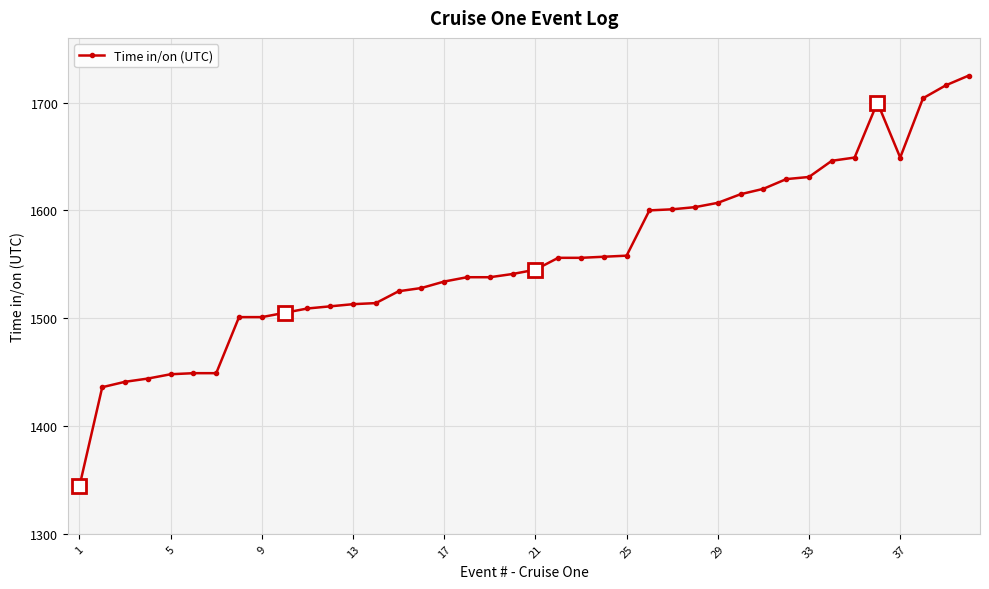

What is the difference between the maximum and minimum values?

381